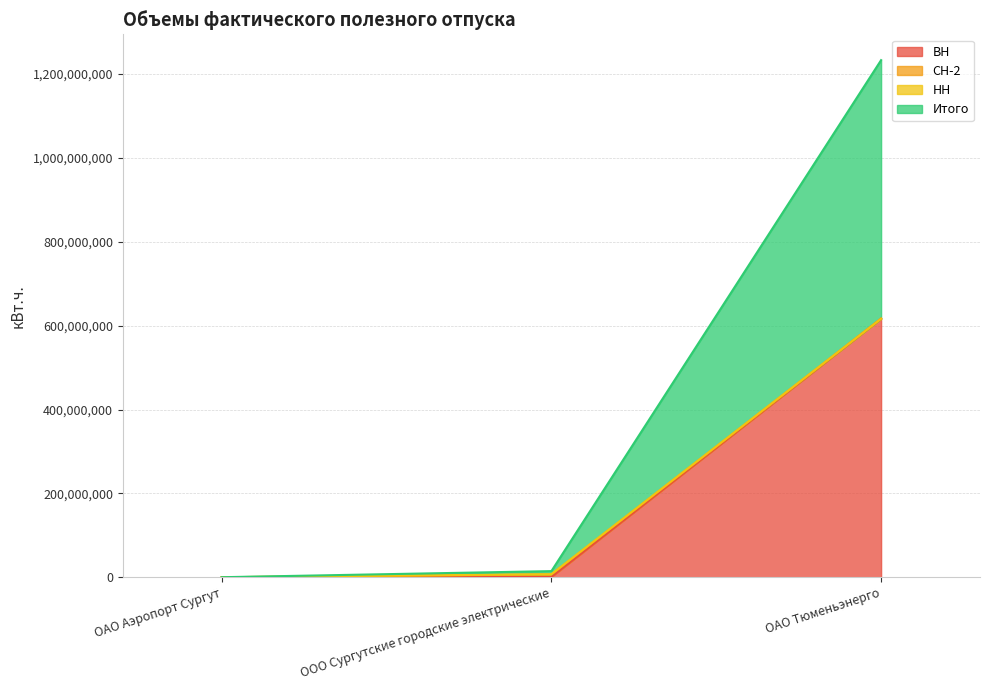

At which category is the sum across all series the highest?

ОАО Тюменьэнерго